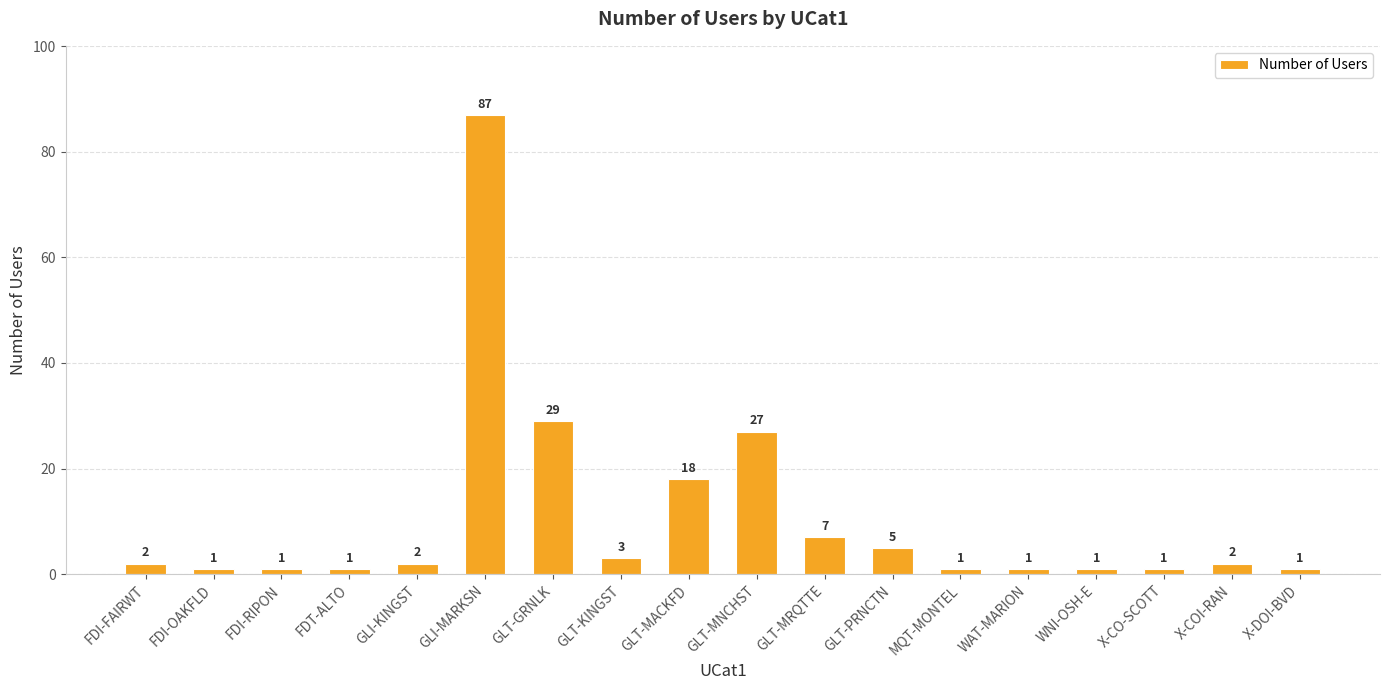

What is the sum of all values?

190